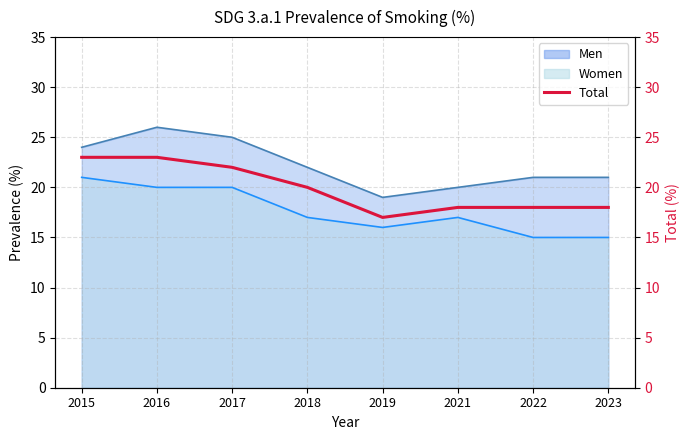

What is the difference between the maximum and minimum values?

6